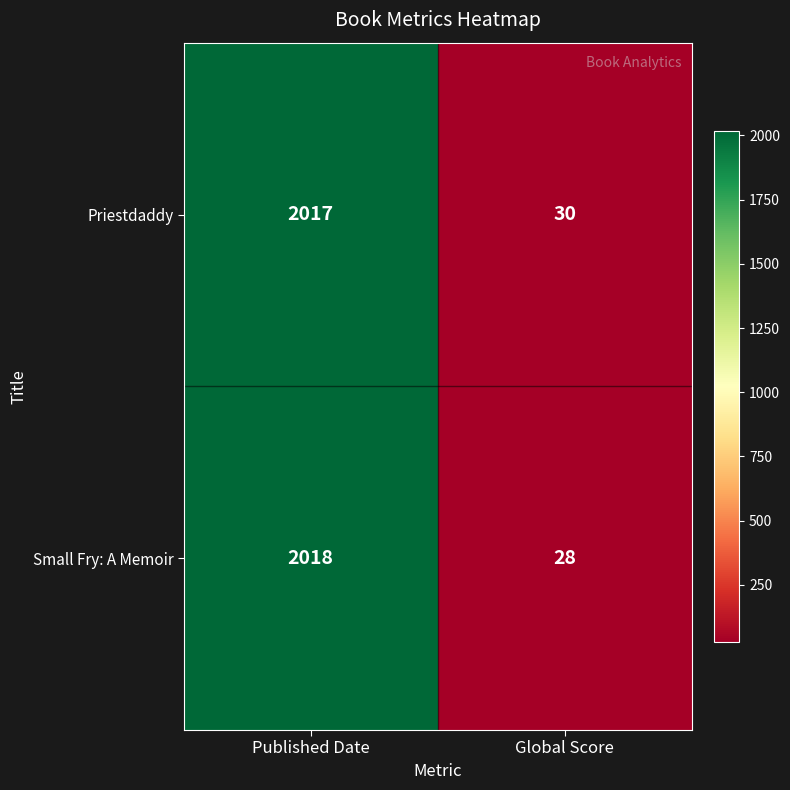

Which series has the largest total across all categories?

Priestdaddy